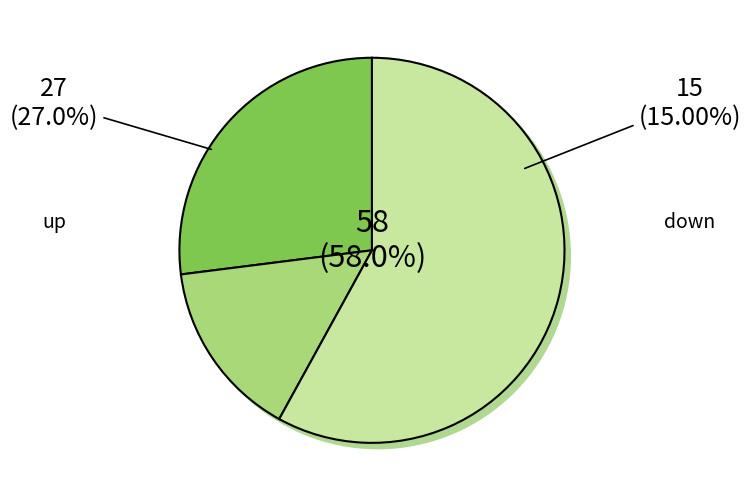

Is there any slice that represents more than half of the pie?

Yes